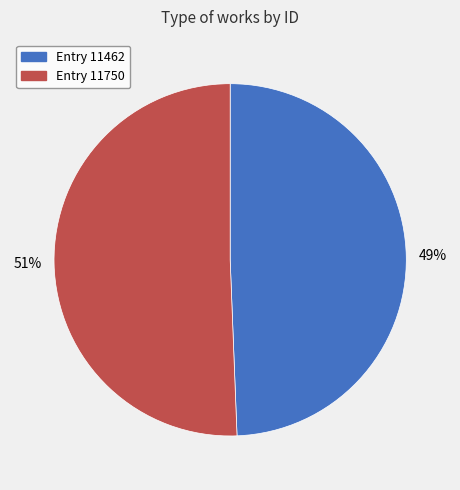

To the nearest percent, what is the average slice percentage?

50%